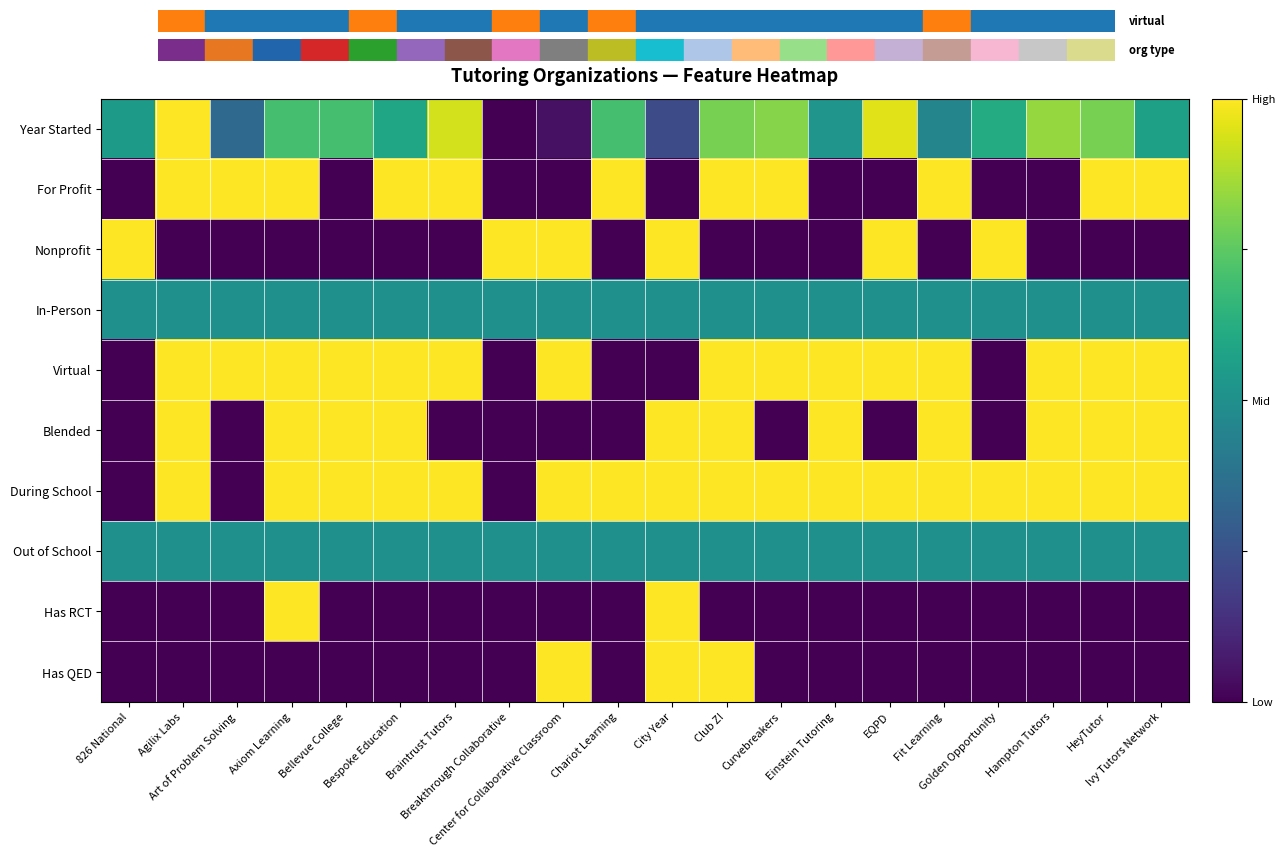

Reading right to left, transcribe all the data shown in this chart.

Year Started: Ivy Tutors Network=0.6	HeyTutor=0.8	Hampton Tutors=0.8	Golden Opportunity=0.6	Fit Learning=0.5	EQPD=1.0	Einstein Tutoring=0.5	Curvebreakers=0.8	Club Z!=0.8	City Year=0.2	Chariot Learning=0.7	Center for Collaborative Classroom=0.0	Breakthrough Collaborative=0.0	Braintrust Tutors=0.9	Bespoke Education=0.6	Bellevue College=0.7	Axiom Learning=0.7	Art of Problem Solving=0.3	Agilix Labs=1.0	826 National=0.5
For Profit: Ivy Tutors Network=1.0	HeyTutor=1.0	Hampton Tutors=0.0	Golden Opportunity=0.0	Fit Learning=1.0	EQPD=0.0	Einstein Tutoring=0.0	Curvebreakers=1.0	Club Z!=1.0	City Year=0.0	Chariot Learning=1.0	Center for Collaborative Classroom=0.0	Breakthrough Collaborative=0.0	Braintrust Tutors=1.0	Bespoke Education=1.0	Bellevue College=0.0	Axiom Learning=1.0	Art of Problem Solving=1.0	Agilix Labs=1.0	826 National=0.0
Nonprofit: Ivy Tutors Network=0.0	HeyTutor=0.0	Hampton Tutors=0.0	Golden Opportunity=1.0	Fit Learning=0.0	EQPD=1.0	Einstein Tutoring=0.0	Curvebreakers=0.0	Club Z!=0.0	City Year=1.0	Chariot Learning=0.0	Center for Collaborative Classroom=1.0	Breakthrough Collaborative=1.0	Braintrust Tutors=0.0	Bespoke Education=0.0	Bellevue College=0.0	Axiom Learning=0.0	Art of Problem Solving=0.0	Agilix Labs=0.0	826 National=1.0
In-Person: Ivy Tutors Network=0.5	HeyTutor=0.5	Hampton Tutors=0.5	Golden Opportunity=0.5	Fit Learning=0.5	EQPD=0.5	Einstein Tutoring=0.5	Curvebreakers=0.5	Club Z!=0.5	City Year=0.5	Chariot Learning=0.5	Center for Collaborative Classroom=0.5	Breakthrough Collaborative=0.5	Braintrust Tutors=0.5	Bespoke Education=0.5	Bellevue College=0.5	Axiom Learning=0.5	Art of Problem Solving=0.5	Agilix Labs=0.5	826 National=0.5
Virtual: Ivy Tutors Network=1.0	HeyTutor=1.0	Hampton Tutors=1.0	Golden Opportunity=0.0	Fit Learning=1.0	EQPD=1.0	Einstein Tutoring=1.0	Curvebreakers=1.0	Club Z!=1.0	City Year=0.0	Chariot Learning=0.0	Center for Collaborative Classroom=1.0	Breakthrough Collaborative=0.0	Braintrust Tutors=1.0	Bespoke Education=1.0	Bellevue College=1.0	Axiom Learning=1.0	Art of Problem Solving=1.0	Agilix Labs=1.0	826 National=0.0
Blended: Ivy Tutors Network=1.0	HeyTutor=1.0	Hampton Tutors=1.0	Golden Opportunity=0.0	Fit Learning=1.0	EQPD=0.0	Einstein Tutoring=1.0	Curvebreakers=0.0	Club Z!=1.0	City Year=1.0	Chariot Learning=0.0	Center for Collaborative Classroom=0.0	Breakthrough Collaborative=0.0	Braintrust Tutors=0.0	Bespoke Education=1.0	Bellevue College=1.0	Axiom Learning=1.0	Art of Problem Solving=0.0	Agilix Labs=1.0	826 National=0.0
During School: Ivy Tutors Network=1.0	HeyTutor=1.0	Hampton Tutors=1.0	Golden Opportunity=1.0	Fit Learning=1.0	EQPD=1.0	Einstein Tutoring=1.0	Curvebreakers=1.0	Club Z!=1.0	City Year=1.0	Chariot Learning=1.0	Center for Collaborative Classroom=1.0	Breakthrough Collaborative=0.0	Braintrust Tutors=1.0	Bespoke Education=1.0	Bellevue College=1.0	Axiom Learning=1.0	Art of Problem Solving=0.0	Agilix Labs=1.0	826 National=0.0
Out of School: Ivy Tutors Network=0.5	HeyTutor=0.5	Hampton Tutors=0.5	Golden Opportunity=0.5	Fit Learning=0.5	EQPD=0.5	Einstein Tutoring=0.5	Curvebreakers=0.5	Club Z!=0.5	City Year=0.5	Chariot Learning=0.5	Center for Collaborative Classroom=0.5	Breakthrough Collaborative=0.5	Braintrust Tutors=0.5	Bespoke Education=0.5	Bellevue College=0.5	Axiom Learning=0.5	Art of Problem Solving=0.5	Agilix Labs=0.5	826 National=0.5
Has RCT: Ivy Tutors Network=0.0	HeyTutor=0.0	Hampton Tutors=0.0	Golden Opportunity=0.0	Fit Learning=0.0	EQPD=0.0	Einstein Tutoring=0.0	Curvebreakers=0.0	Club Z!=0.0	City Year=1.0	Chariot Learning=0.0	Center for Collaborative Classroom=0.0	Breakthrough Collaborative=0.0	Braintrust Tutors=0.0	Bespoke Education=0.0	Bellevue College=0.0	Axiom Learning=1.0	Art of Problem Solving=0.0	Agilix Labs=0.0	826 National=0.0
Has QED: Ivy Tutors Network=0.0	HeyTutor=0.0	Hampton Tutors=0.0	Golden Opportunity=0.0	Fit Learning=0.0	EQPD=0.0	Einstein Tutoring=0.0	Curvebreakers=0.0	Club Z!=1.0	City Year=1.0	Chariot Learning=0.0	Center for Collaborative Classroom=1.0	Breakthrough Collaborative=0.0	Braintrust Tutors=0.0	Bespoke Education=0.0	Bellevue College=0.0	Axiom Learning=0.0	Art of Problem Solving=0.0	Agilix Labs=0.0	826 National=0.0